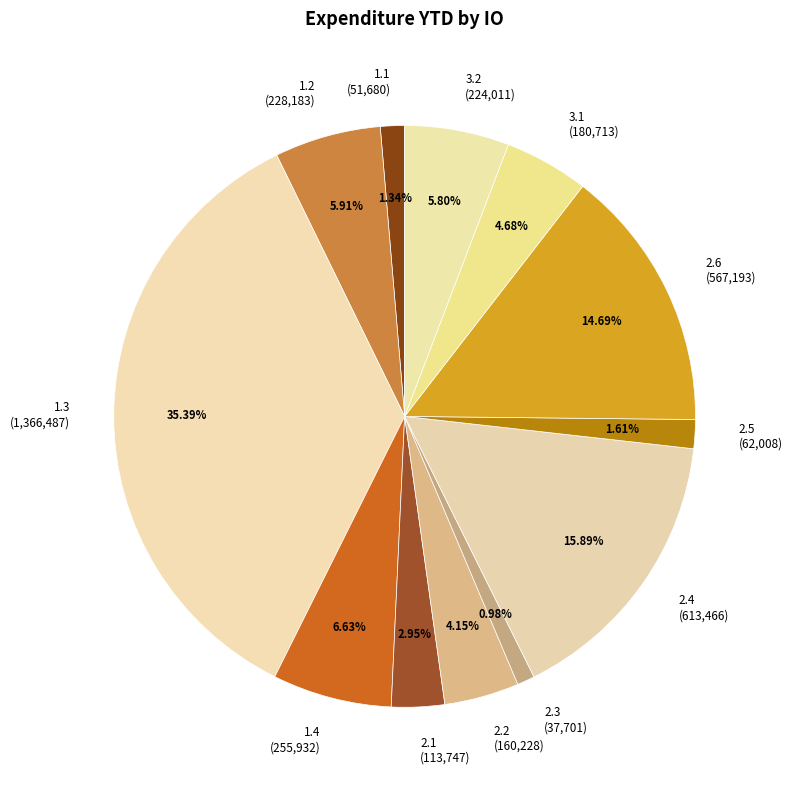

To the nearest percent, what is the average slice percentage?

8%